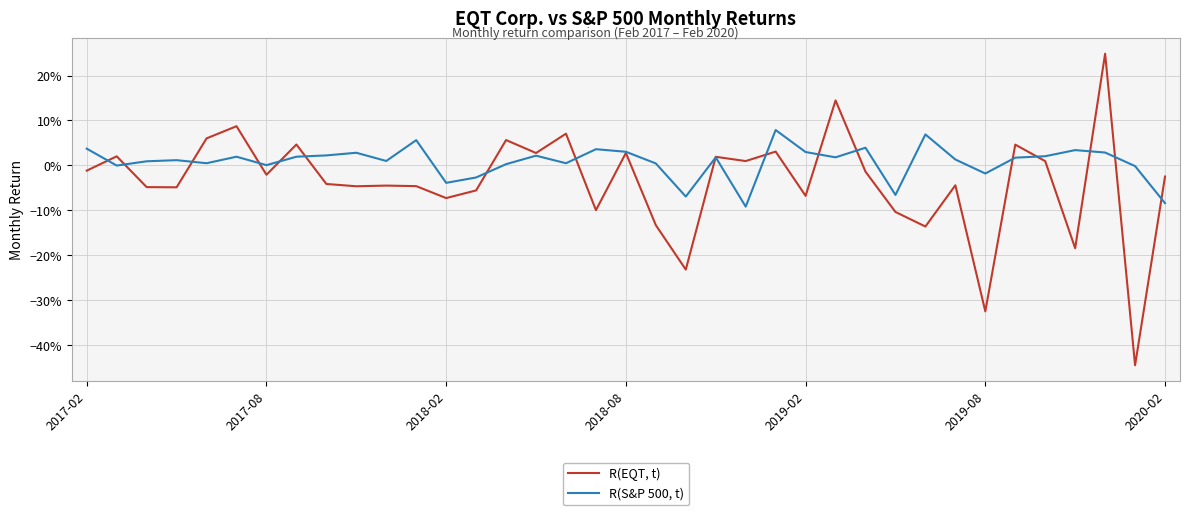

What are all the series names shown in the legend?

R(EQT, t), R(S&P 500, t)